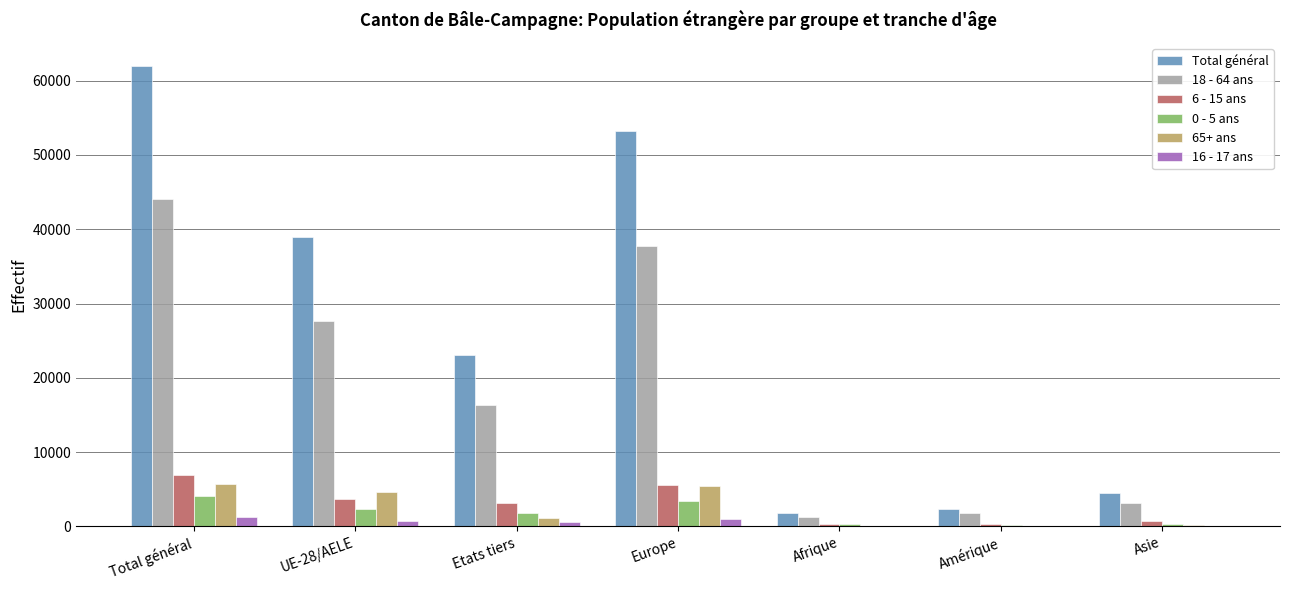

At which category is the sum across all series the highest?

Total général